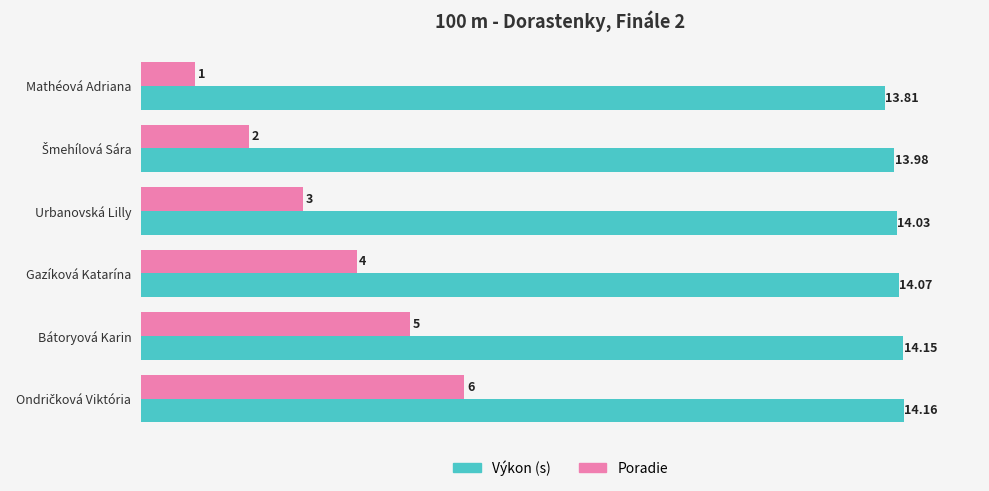

Count the number of categories in the chart.

6